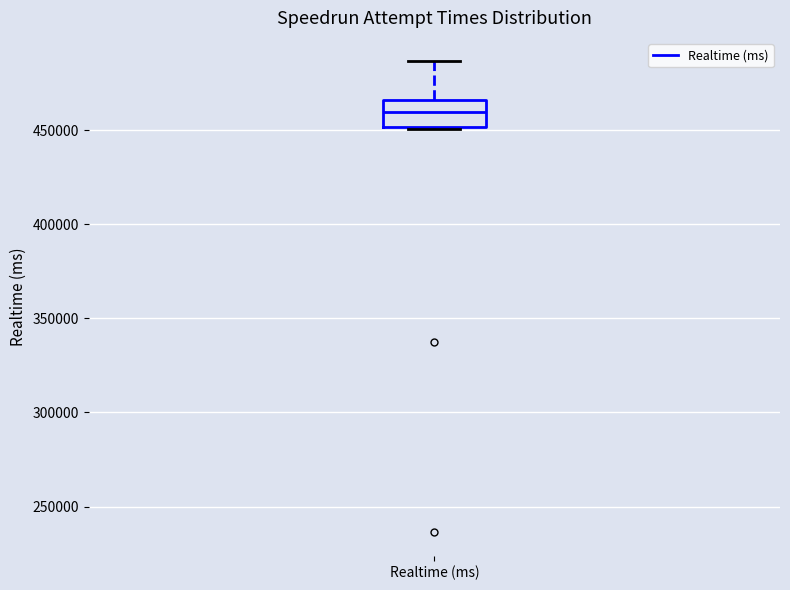

Transcribe this box plot: give where the median line is, the range the box spans, and where the two whiskers end, as read against the y-axis. The values are not printed on the chart, so give them approximately, as read against the axis.

median 460000, box 450000 to 465000, whiskers 450000 to 485000